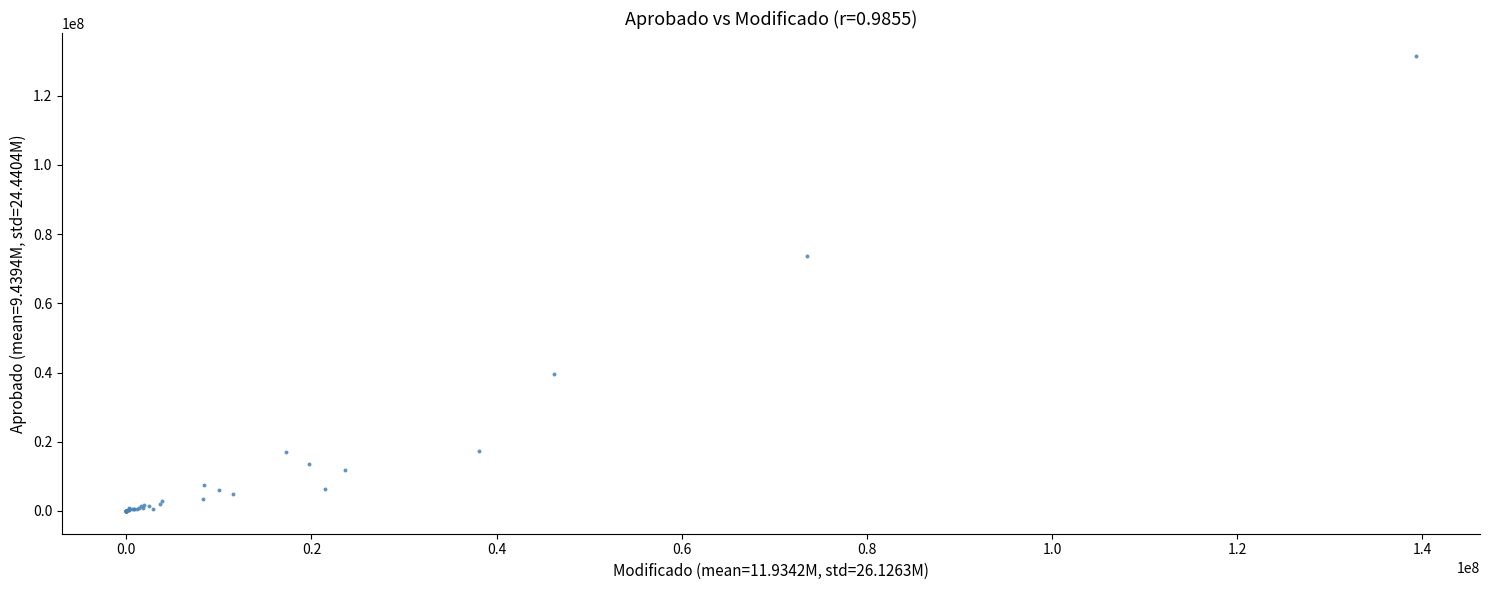

What Y value in the scatter plot is closest to 65760154?

73547190.0